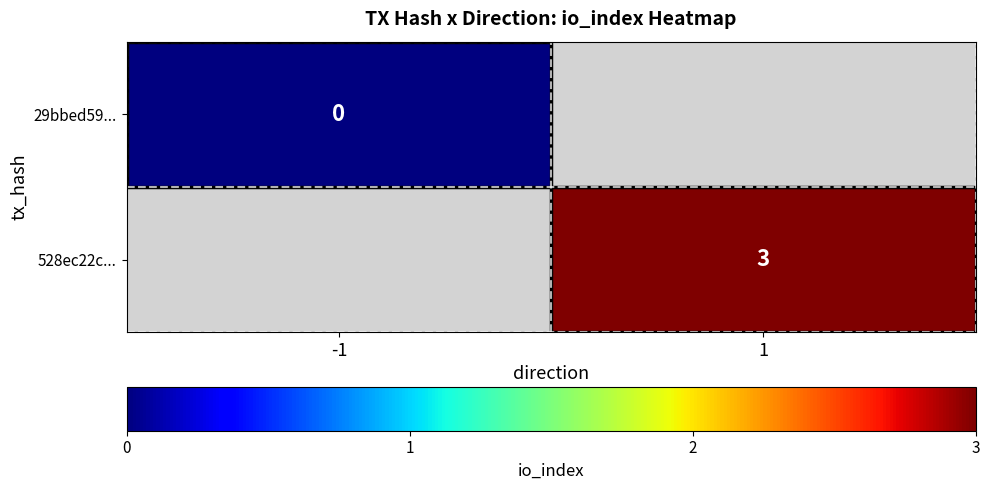

True or false: 528ec22c... has a value of 1 at 1.

False